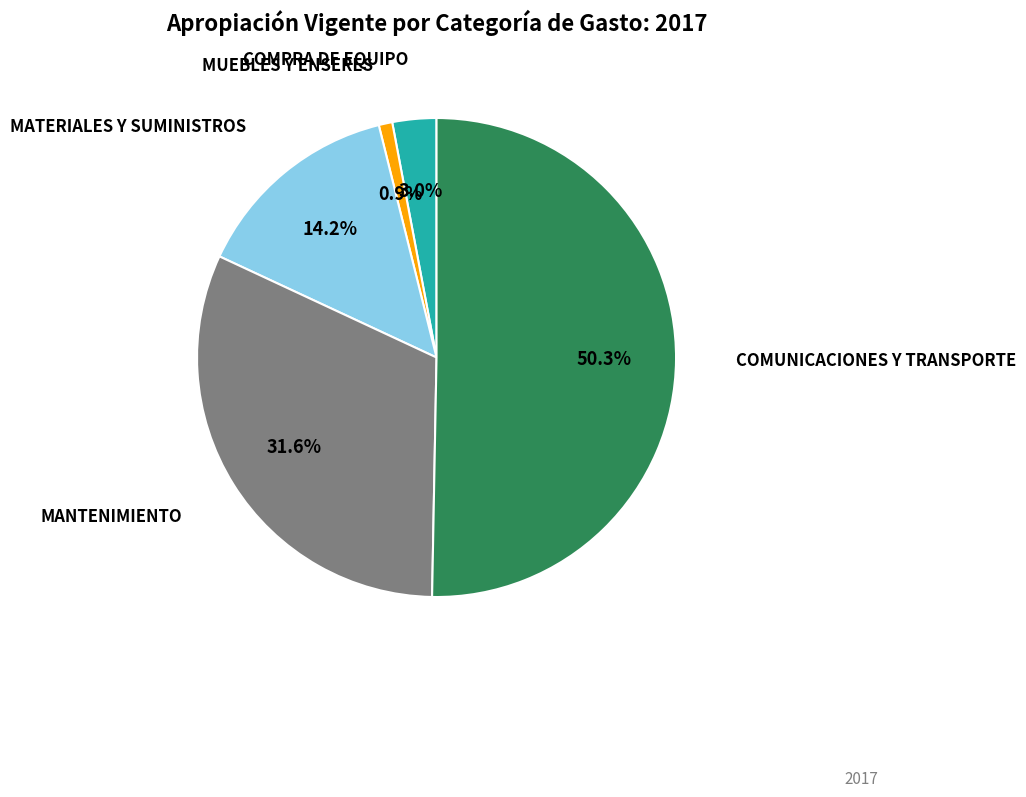

How many slices are in this pie chart?

5